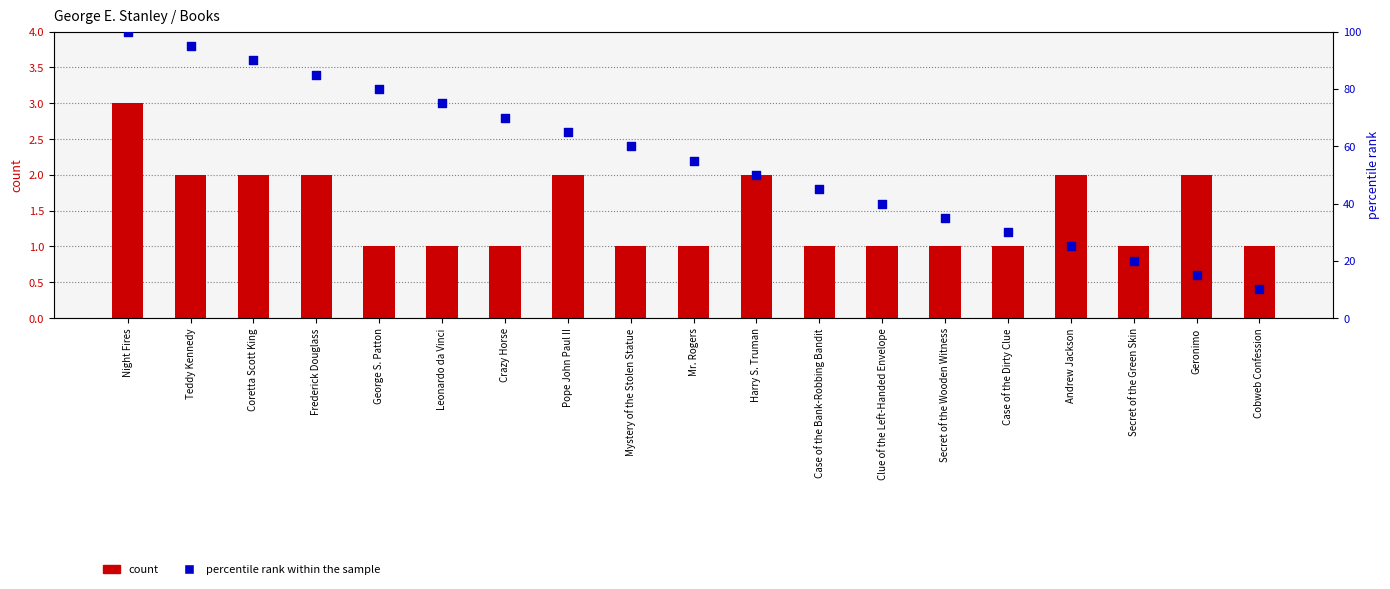

Which series reaches the minimum Y coordinate?

count